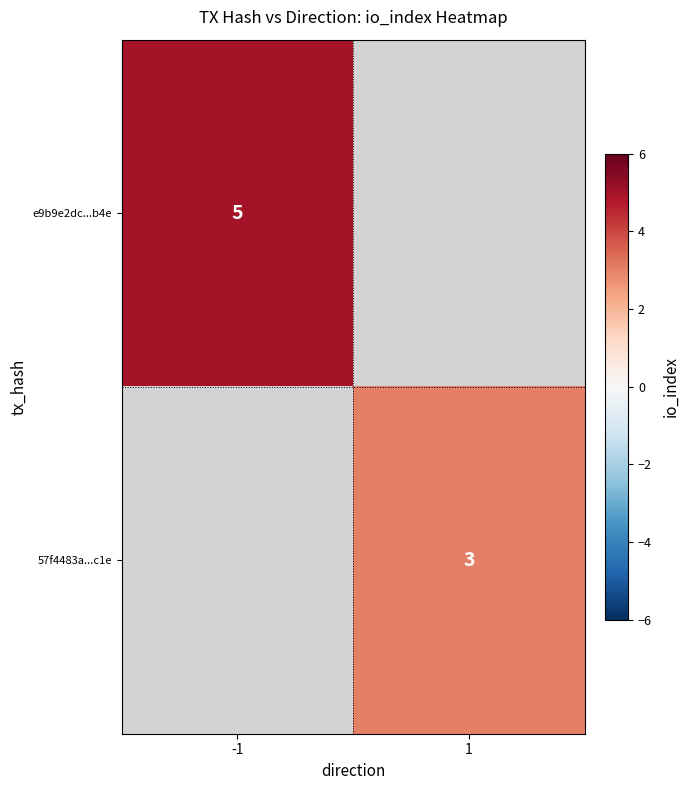

Is it true that 57f4483a...c1e equals 1 at 1?

False